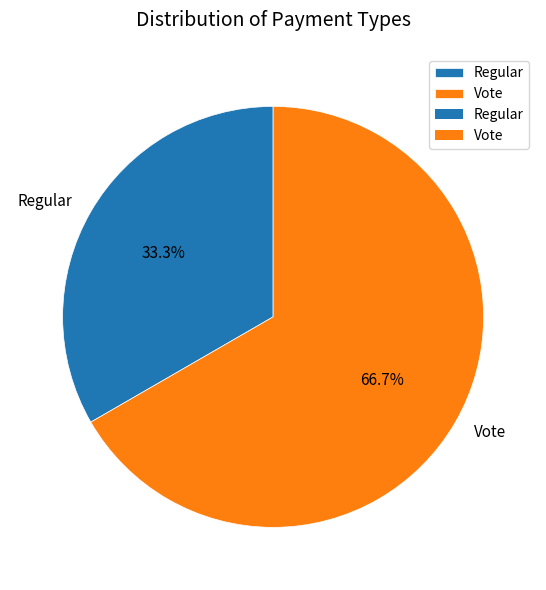

Is it true that Regular is 23% of the pie?

False